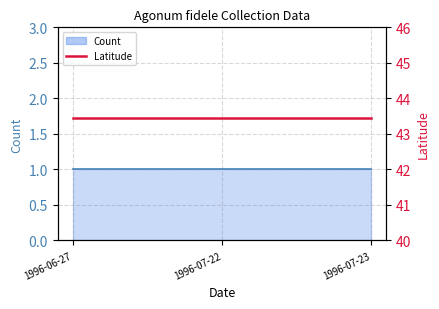

At how many categories does at least one series exceed 18?

3